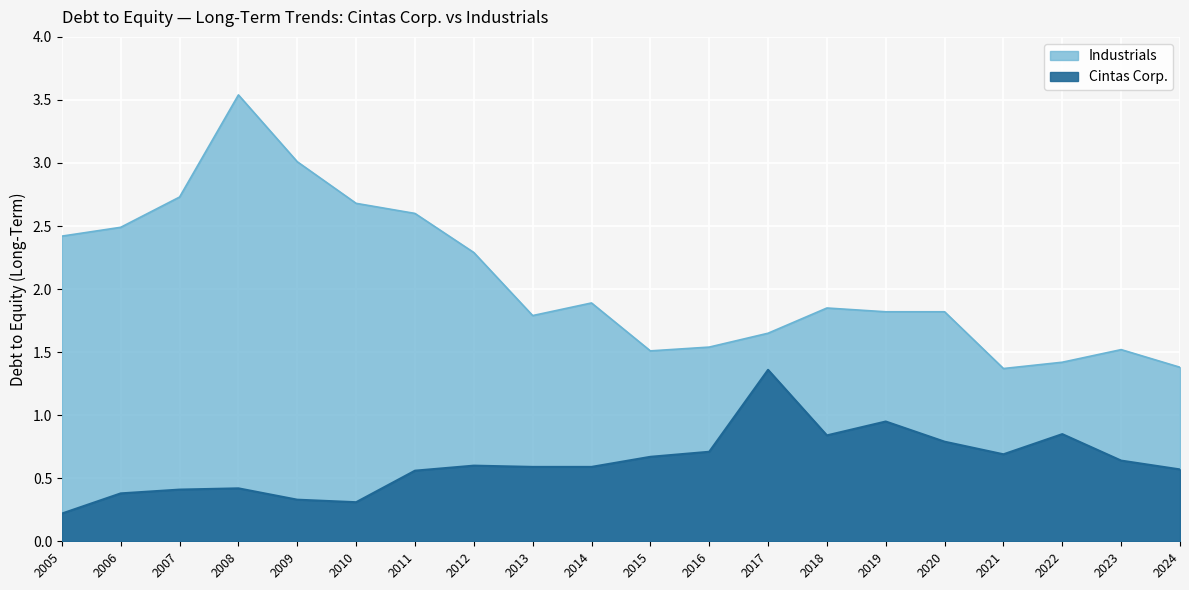

What is the average value of the Industrials series?

2.1